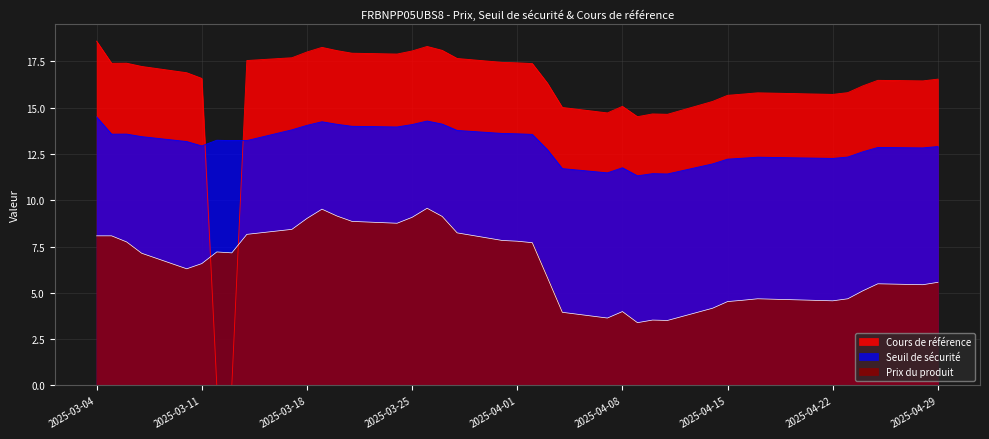

The value of Prix du produit at 2025-04-23 is 6.5. True or false?

False